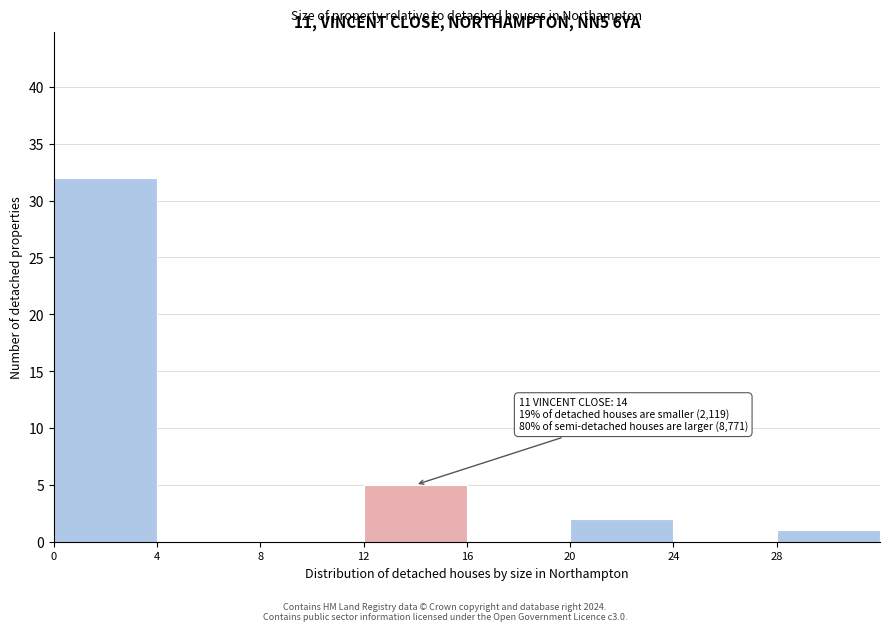

Which range on the x-axis has the tallest bar?

0 to 4